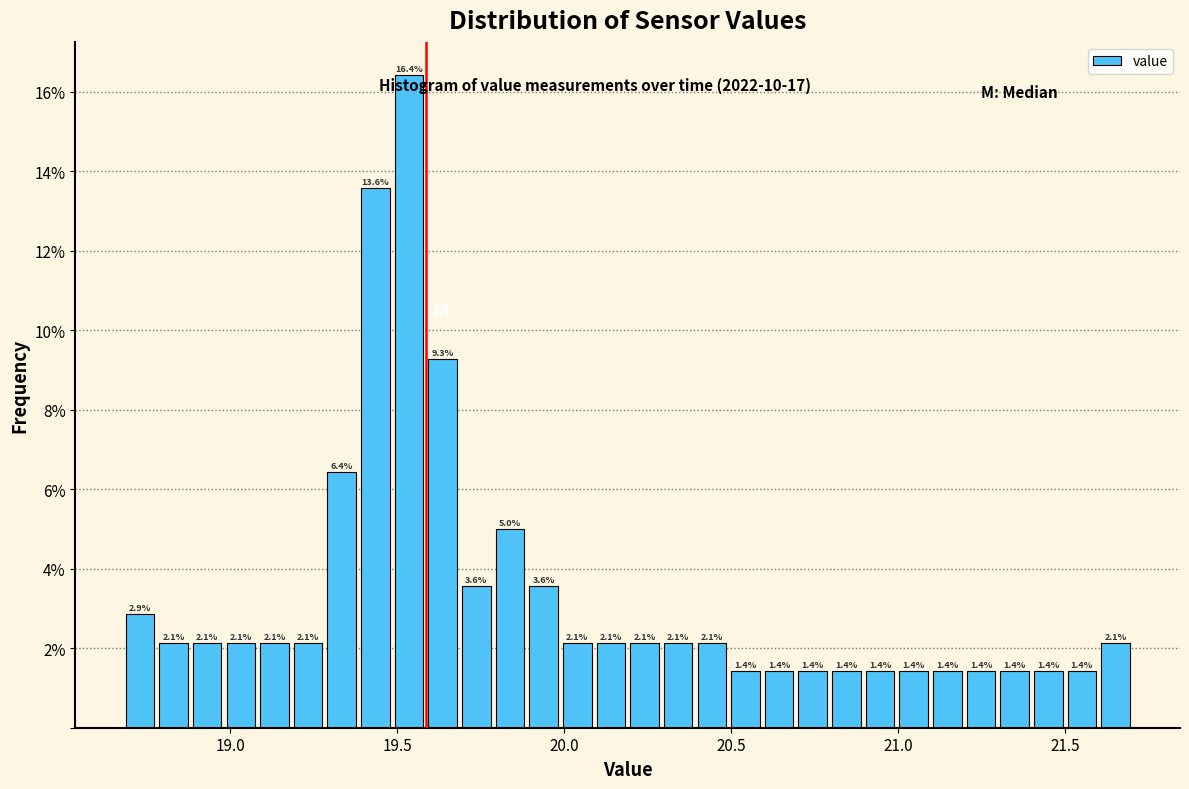

Around what value on the x-axis is the tallest bar? Give the approximate position of its centre, as read against the axis.

19.55